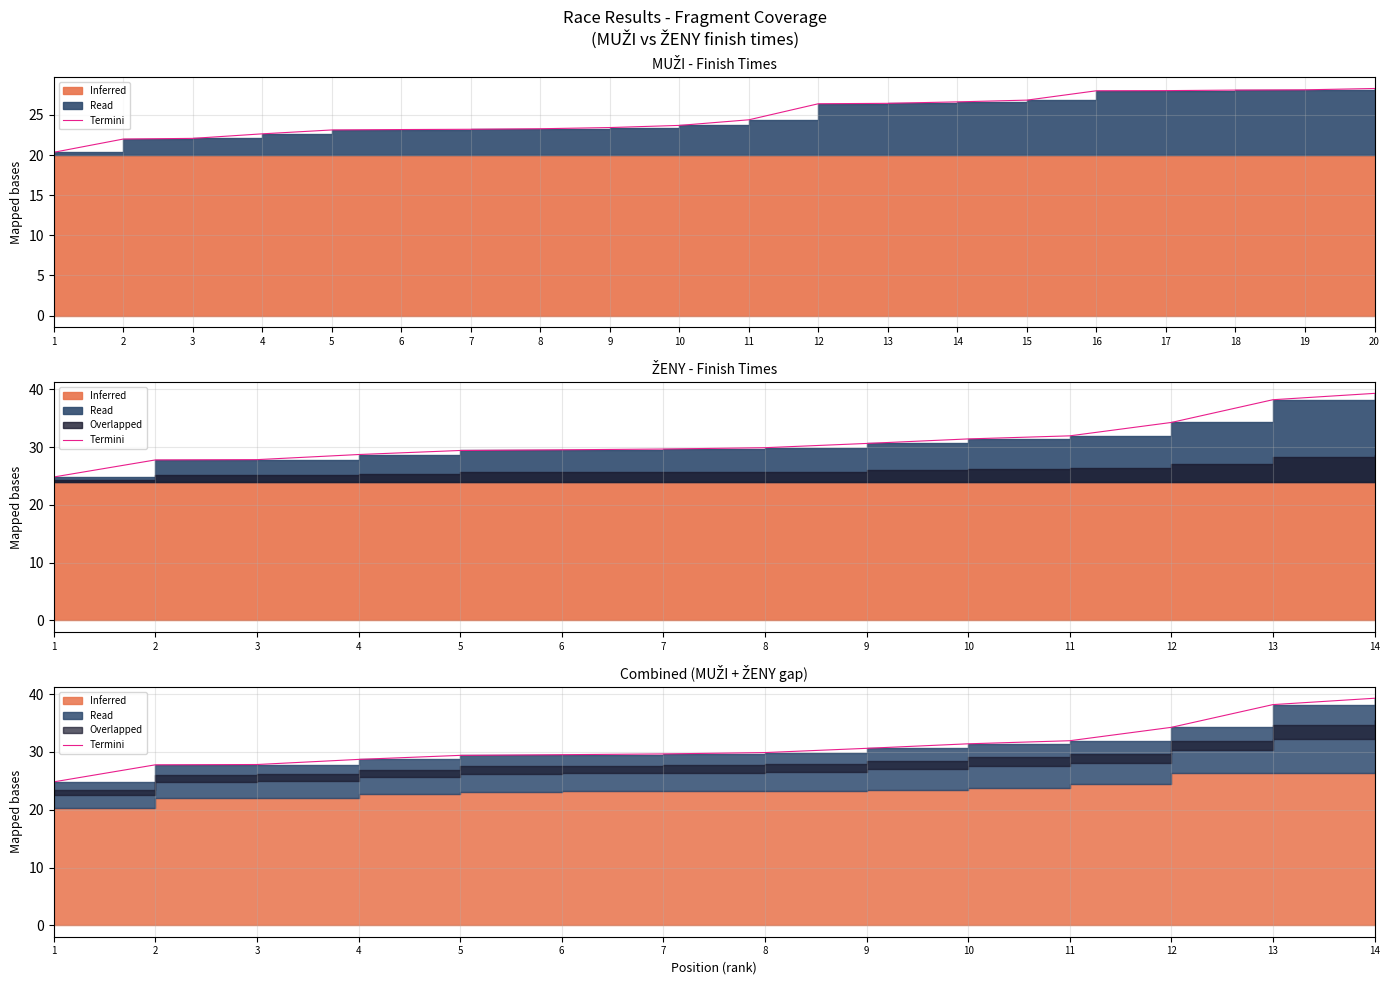

Which label corresponds to the largest value in the chart?

14